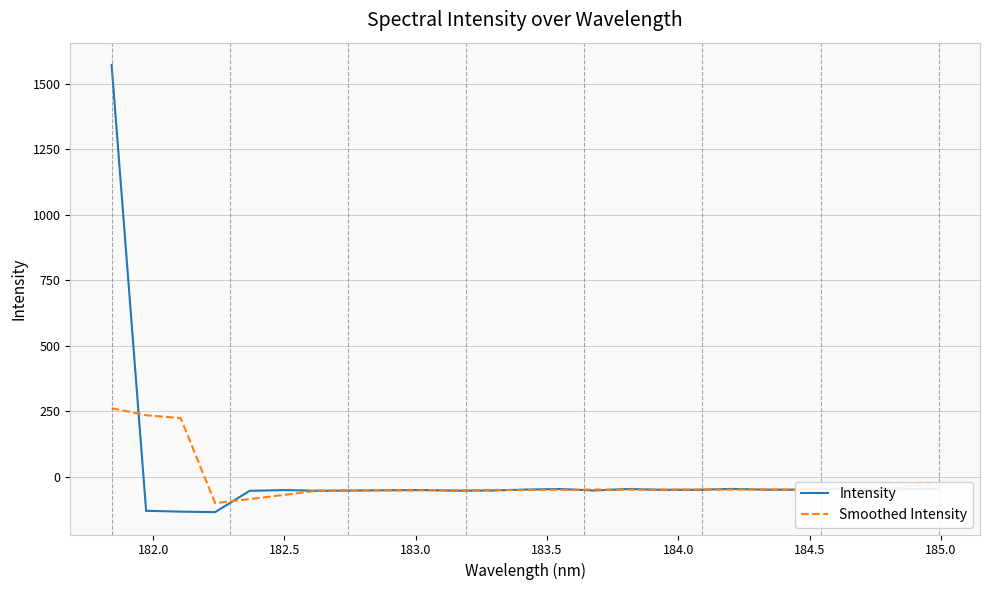

What is the minimum value shown in the chart?

-134.9